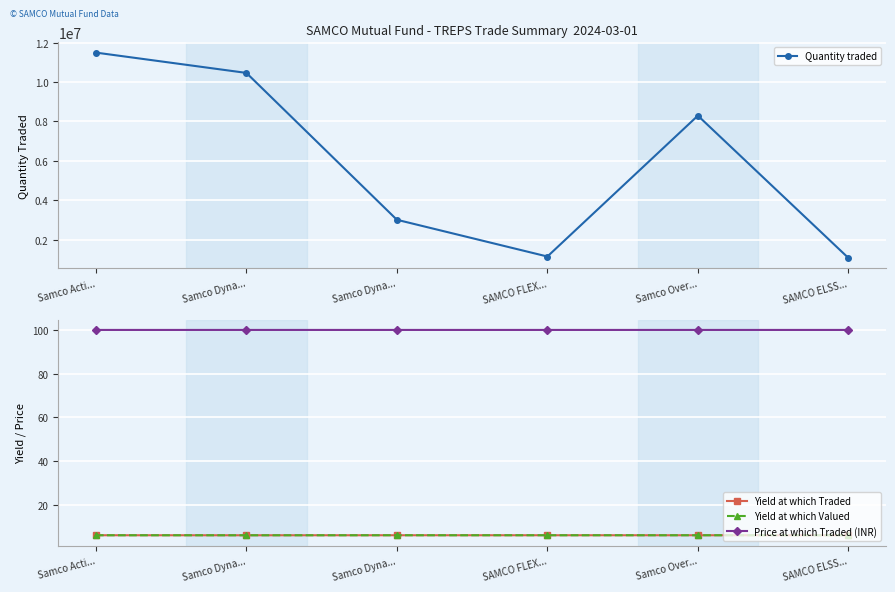

At which category is the sum across all series the highest?

Samco Acti...